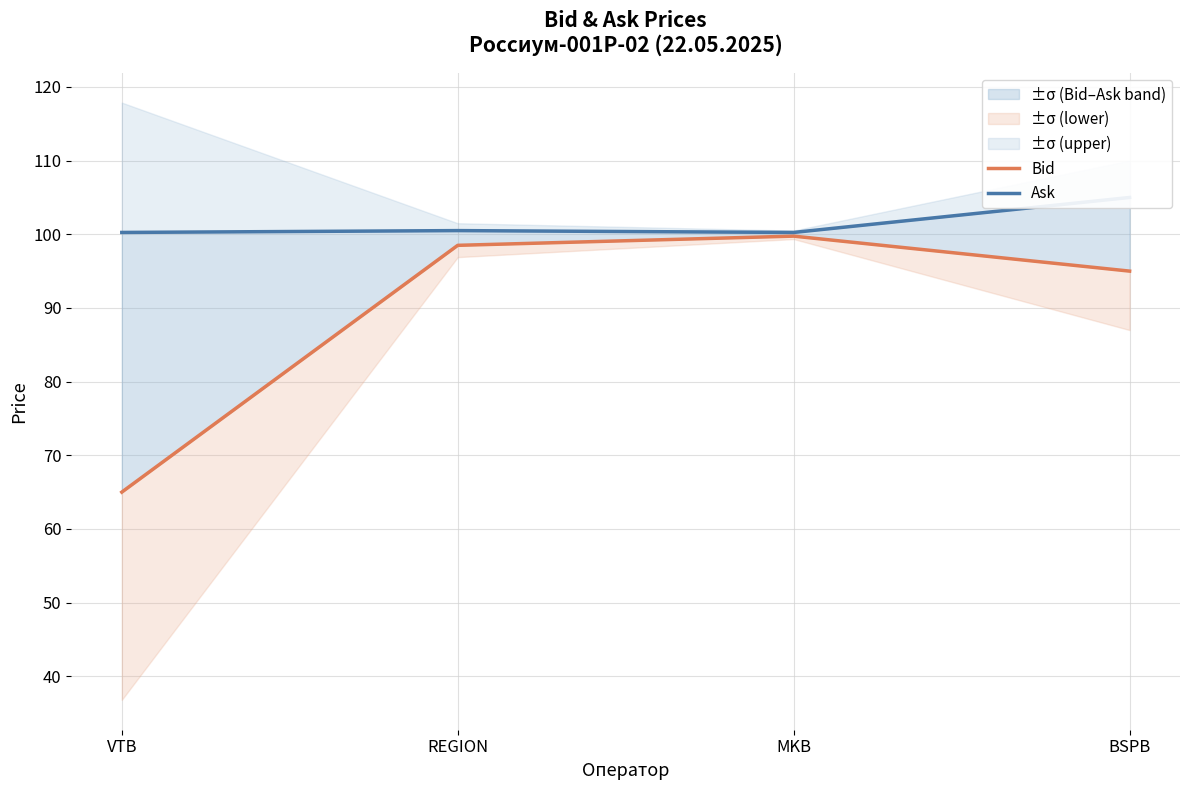

True or false: Bid has more than 0 interior local peaks.

True